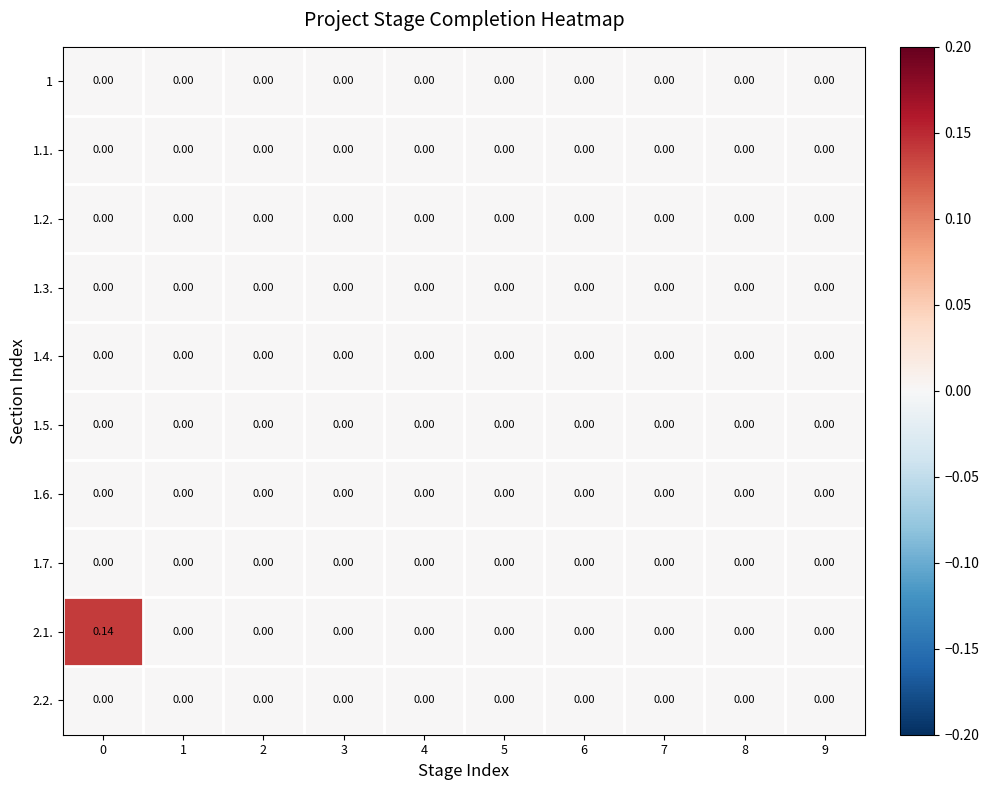

Reading left to right, transcribe all the data shown in this chart.

1: 0=0.0	1=0.0	2=0.0	3=0.0	4=0.0	5=0.0	6=0.0	7=0.0	8=0.0	9=0.0
1.1.: 0=0.0	1=0.0	2=0.0	3=0.0	4=0.0	5=0.0	6=0.0	7=0.0	8=0.0	9=0.0
1.2.: 0=0.0	1=0.0	2=0.0	3=0.0	4=0.0	5=0.0	6=0.0	7=0.0	8=0.0	9=0.0
1.3.: 0=0.0	1=0.0	2=0.0	3=0.0	4=0.0	5=0.0	6=0.0	7=0.0	8=0.0	9=0.0
1.4.: 0=0.0	1=0.0	2=0.0	3=0.0	4=0.0	5=0.0	6=0.0	7=0.0	8=0.0	9=0.0
1.5.: 0=0.0	1=0.0	2=0.0	3=0.0	4=0.0	5=0.0	6=0.0	7=0.0	8=0.0	9=0.0
1.6.: 0=0.0	1=0.0	2=0.0	3=0.0	4=0.0	5=0.0	6=0.0	7=0.0	8=0.0	9=0.0
1.7.: 0=0.0	1=0.0	2=0.0	3=0.0	4=0.0	5=0.0	6=0.0	7=0.0	8=0.0	9=0.0
2.1.: 0=0.1	1=0.0	2=0.0	3=0.0	4=0.0	5=0.0	6=0.0	7=0.0	8=0.0	9=0.0
2.2.: 0=0.0	1=0.0	2=0.0	3=0.0	4=0.0	5=0.0	6=0.0	7=0.0	8=0.0	9=0.0